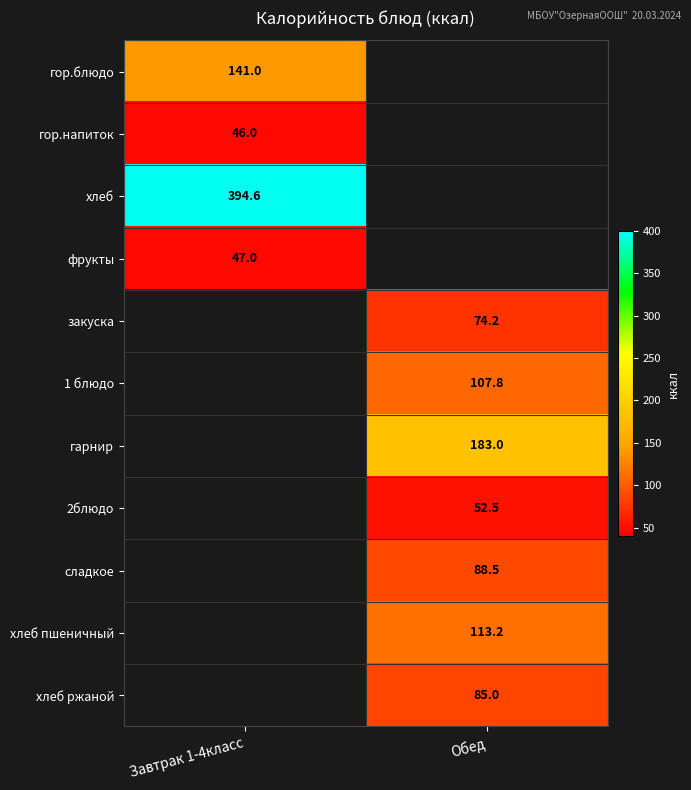

True or false: гарнир has a value of 183.0 at Обед.

True